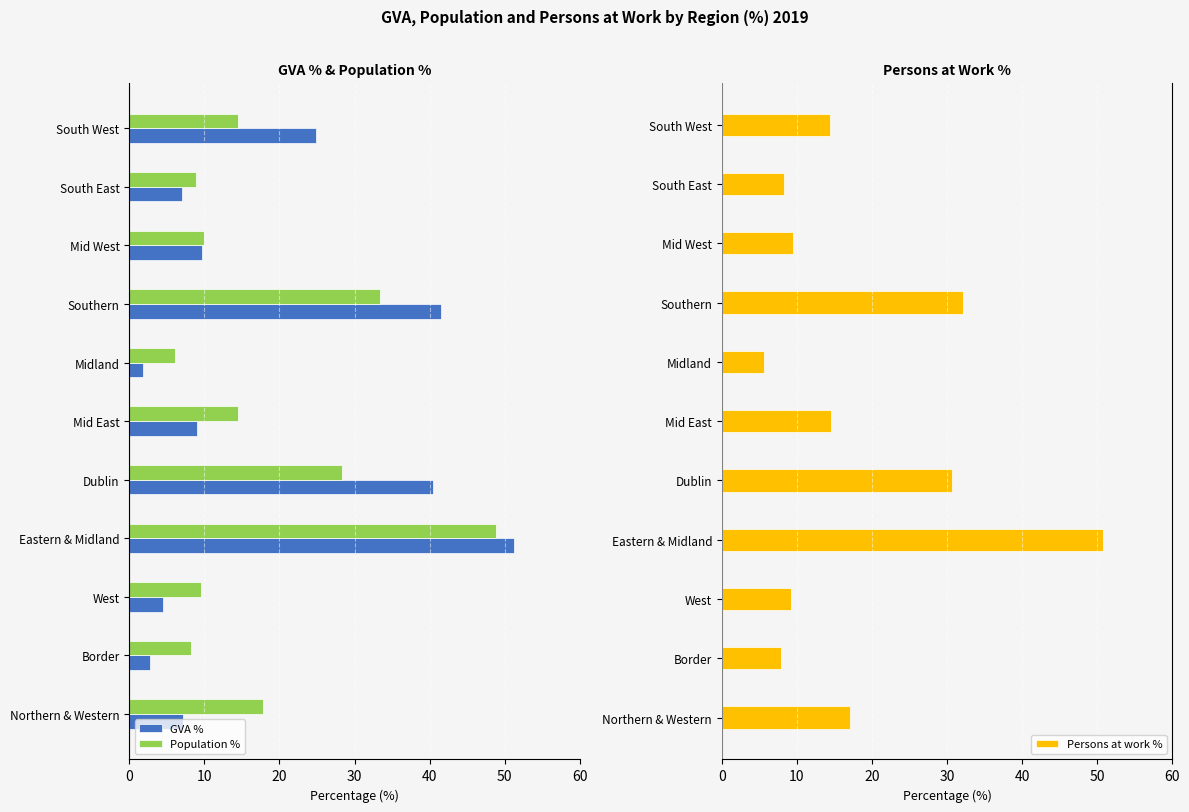

True or false: Persons at work % has a value of 15.2 at West.

False